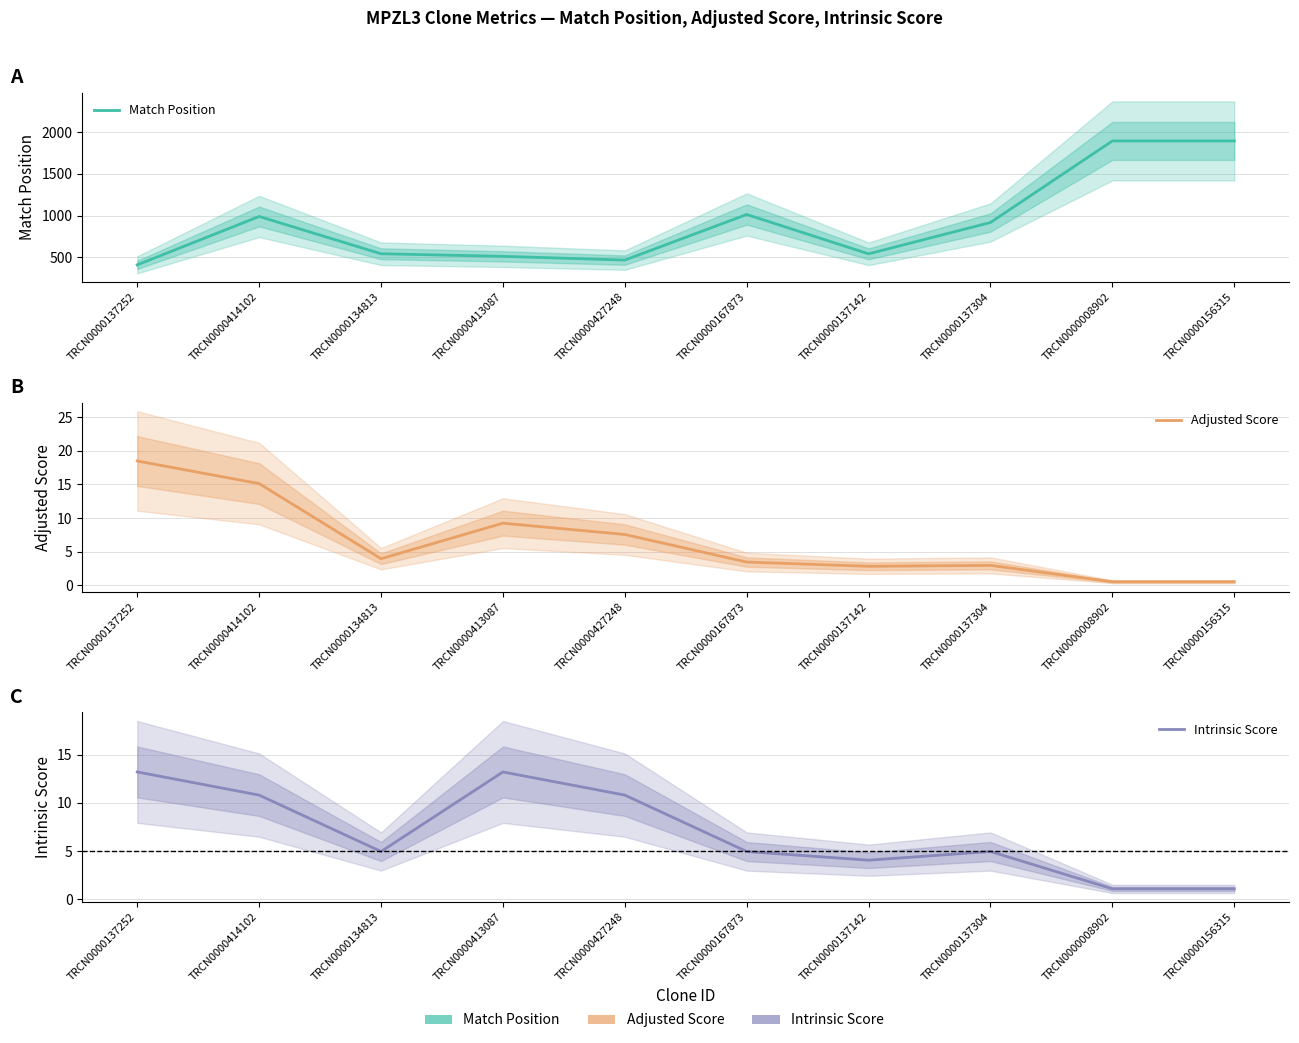

Does the chart have visible grid lines?

Yes